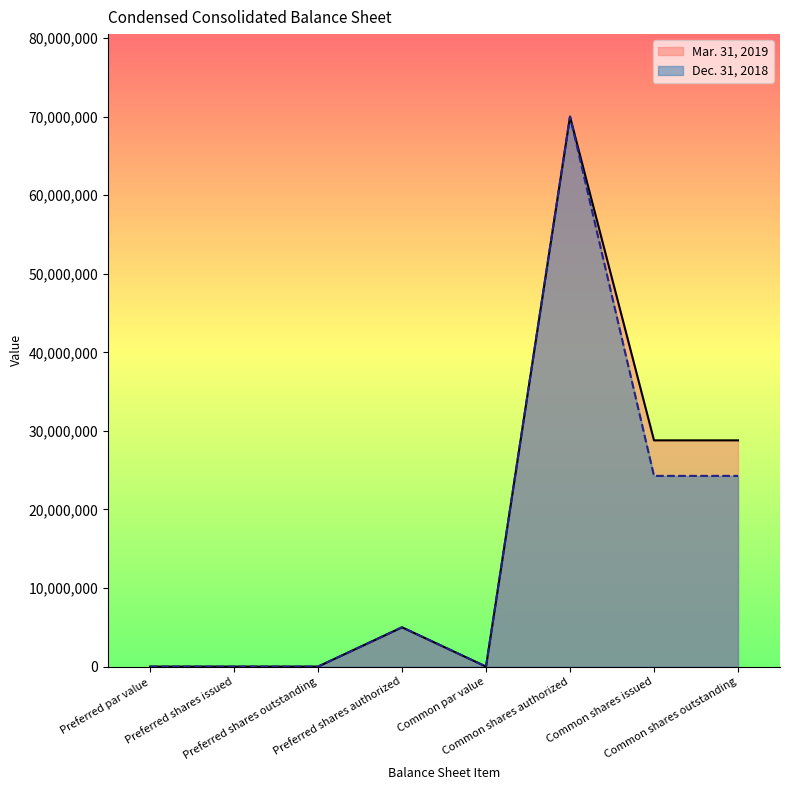

Between Common shares authorized and Common shares outstanding, which is larger?

Common shares authorized